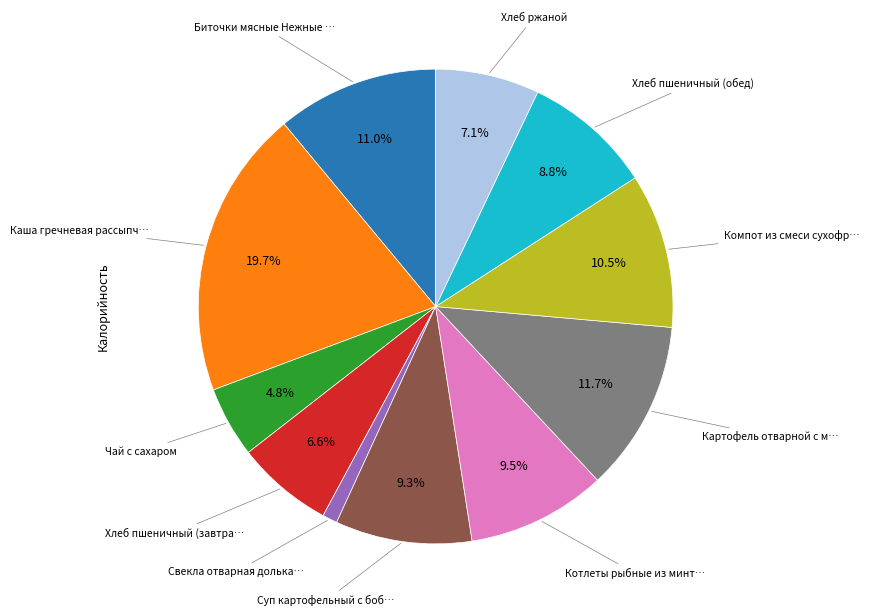

To the nearest percent, what is the difference between the largest and smallest slice percentages?

19%